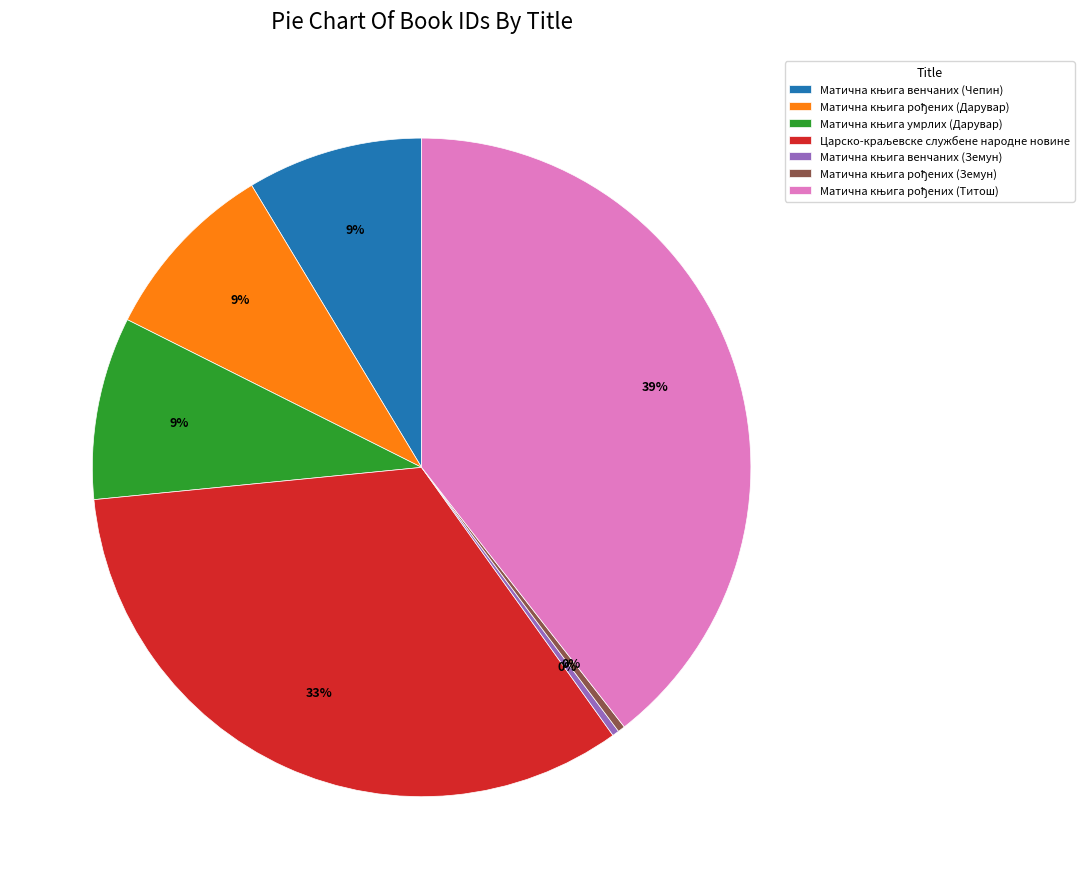

How many slices are in this pie chart?

7